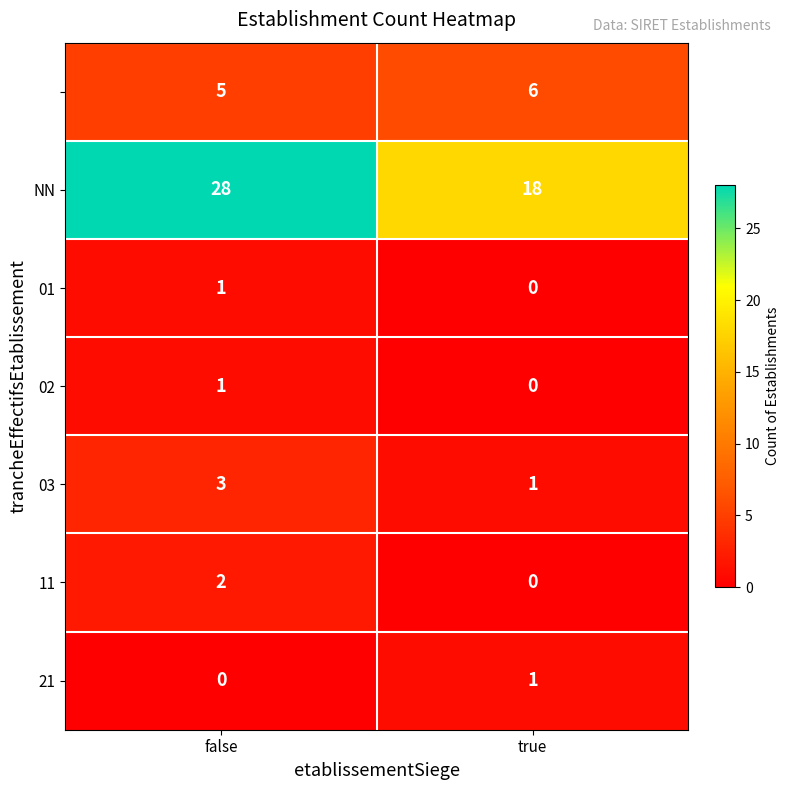

At which category is the sum across all series the highest?

false